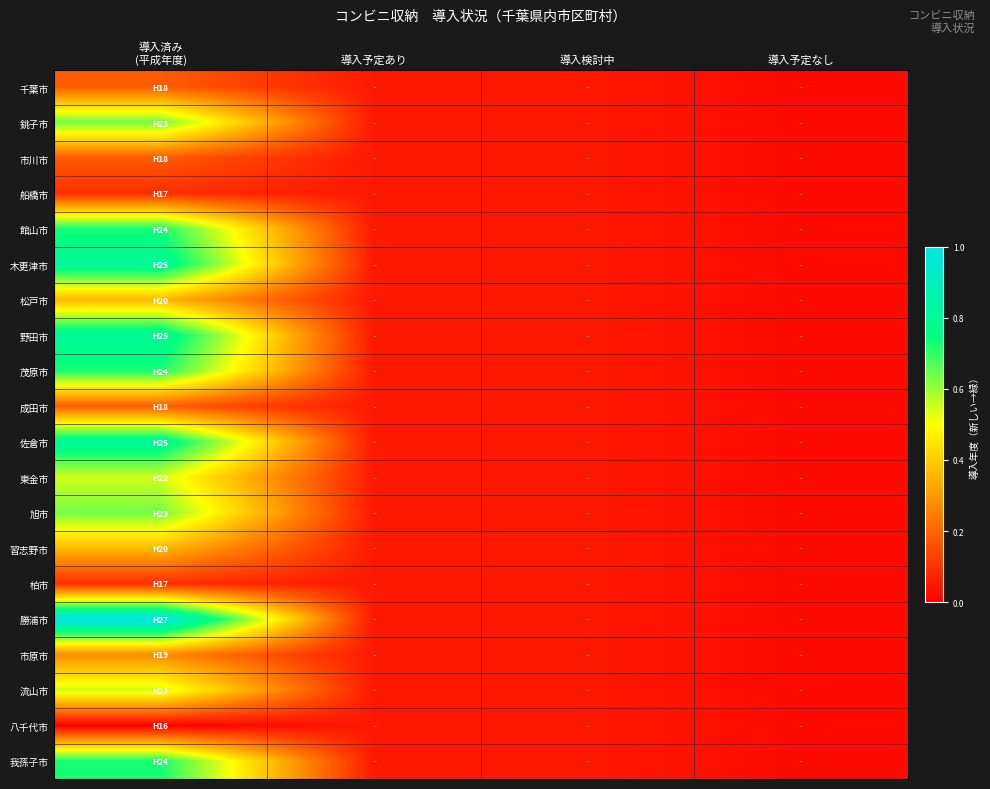

List the series in order of their peak value, lowest first.

八千代市, 船橋市, 柏市, 千葉市, 市川市, 成田市, 市原市, 松戸市, 習志野市, 東金市, 流山市, 銚子市, 旭市, 館山市, 茂原市, 我孫子市, 木更津市, 野田市, 佐倉市, 勝浦市